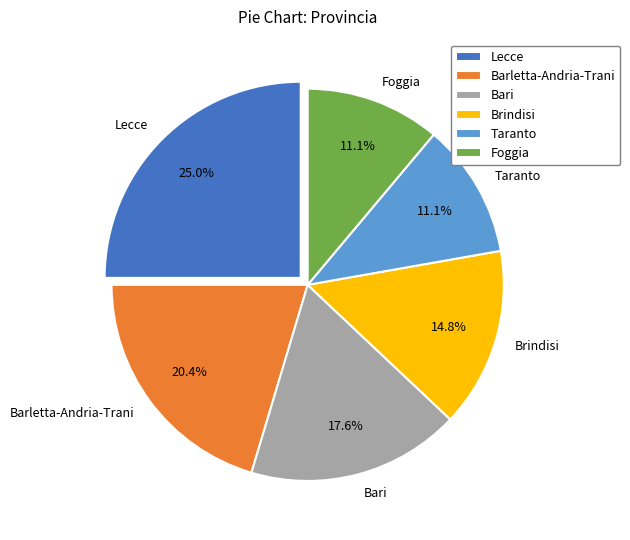

Which slice is the largest?

Lecce